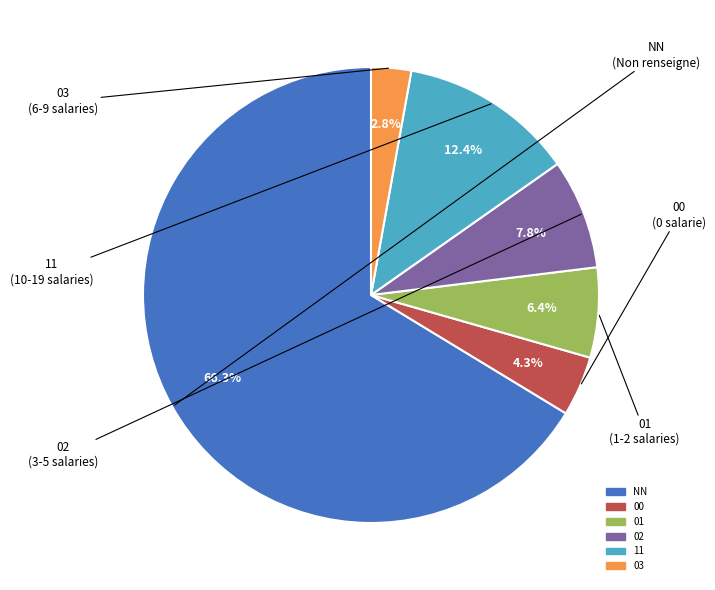

Which slice is the smallest?

03